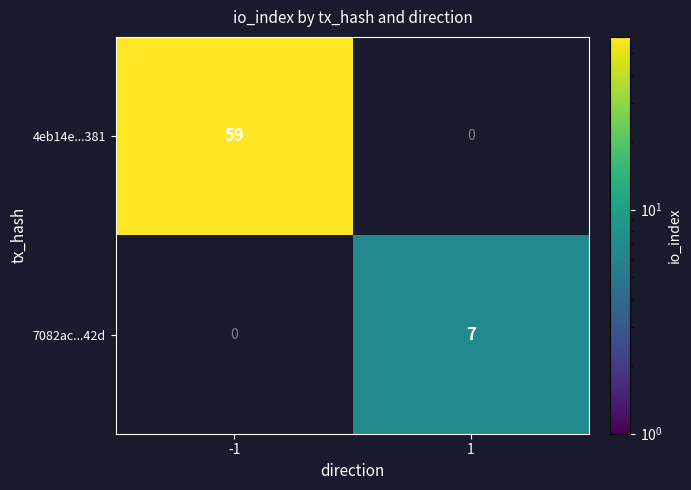

True or false: 7082ac...42d has a value of 0 at -1.

True